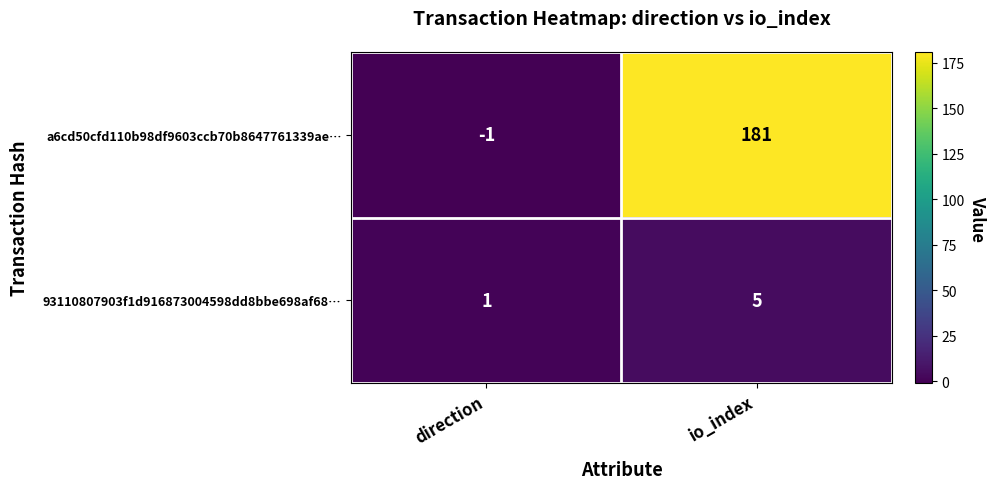

The value of 93110807903f1d916873004598dd8bbe698af68… at io_index is 5. True or false?

True